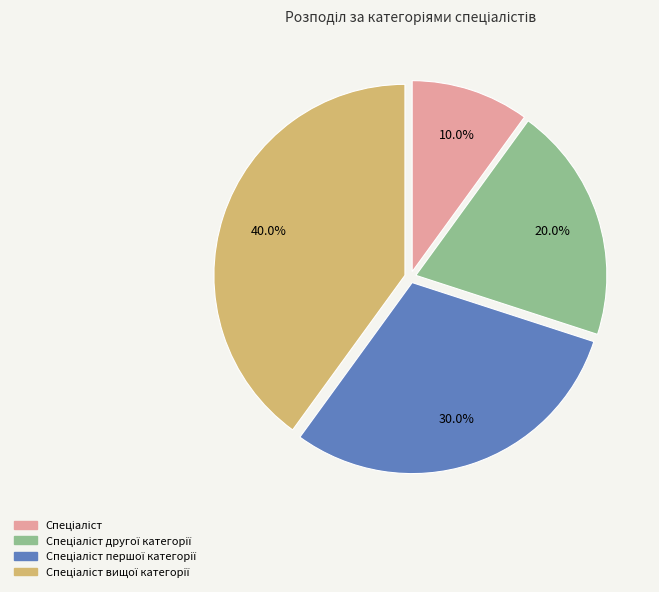

Does any single category account for the majority?

No